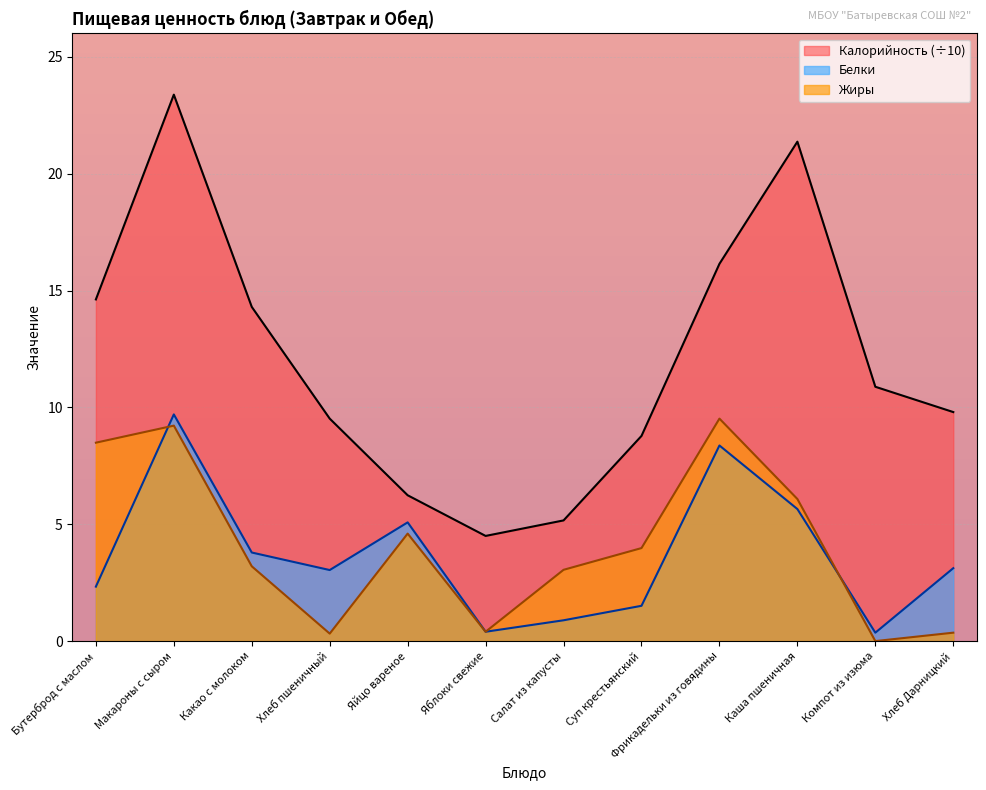

True or false: Белки has more than 2 interior local peaks.

True